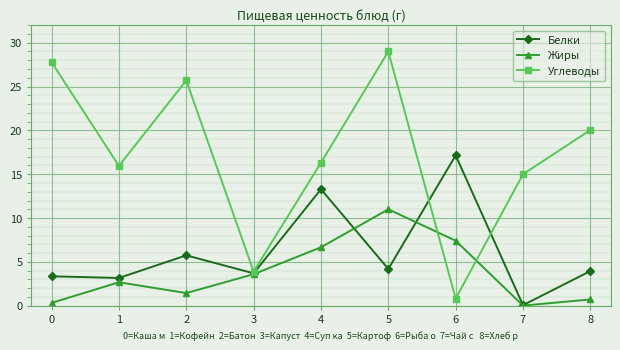

What is the spread (max minus min) of values at 0?

27.4